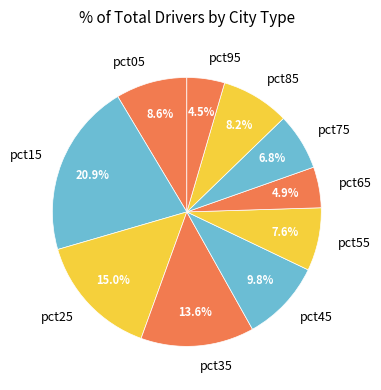

The pct85 slice represents 8% of the pie. True or false?

True